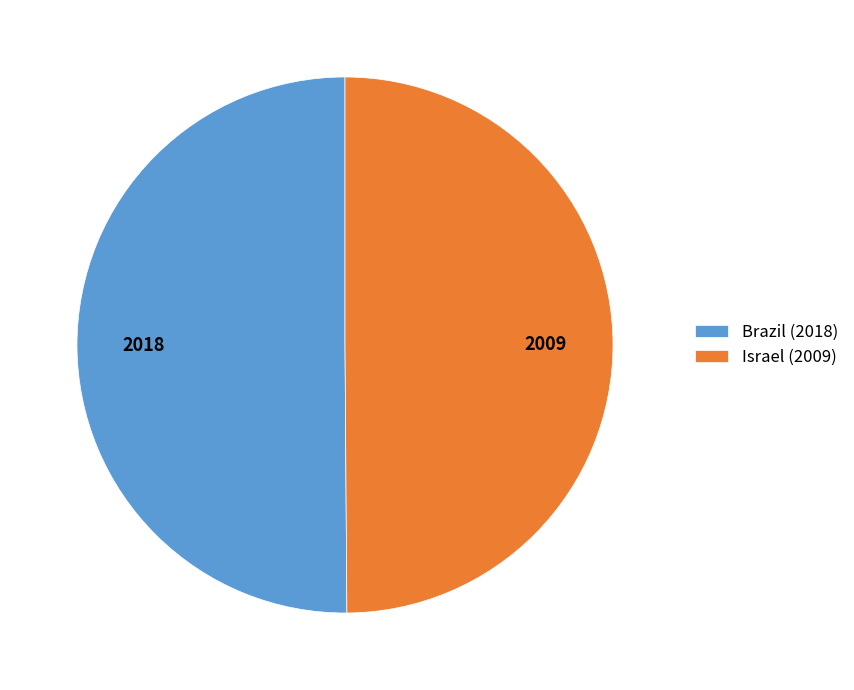

Approximately how many times larger is the value at Israel (2009) compared to Brazil (2018)?

1.0